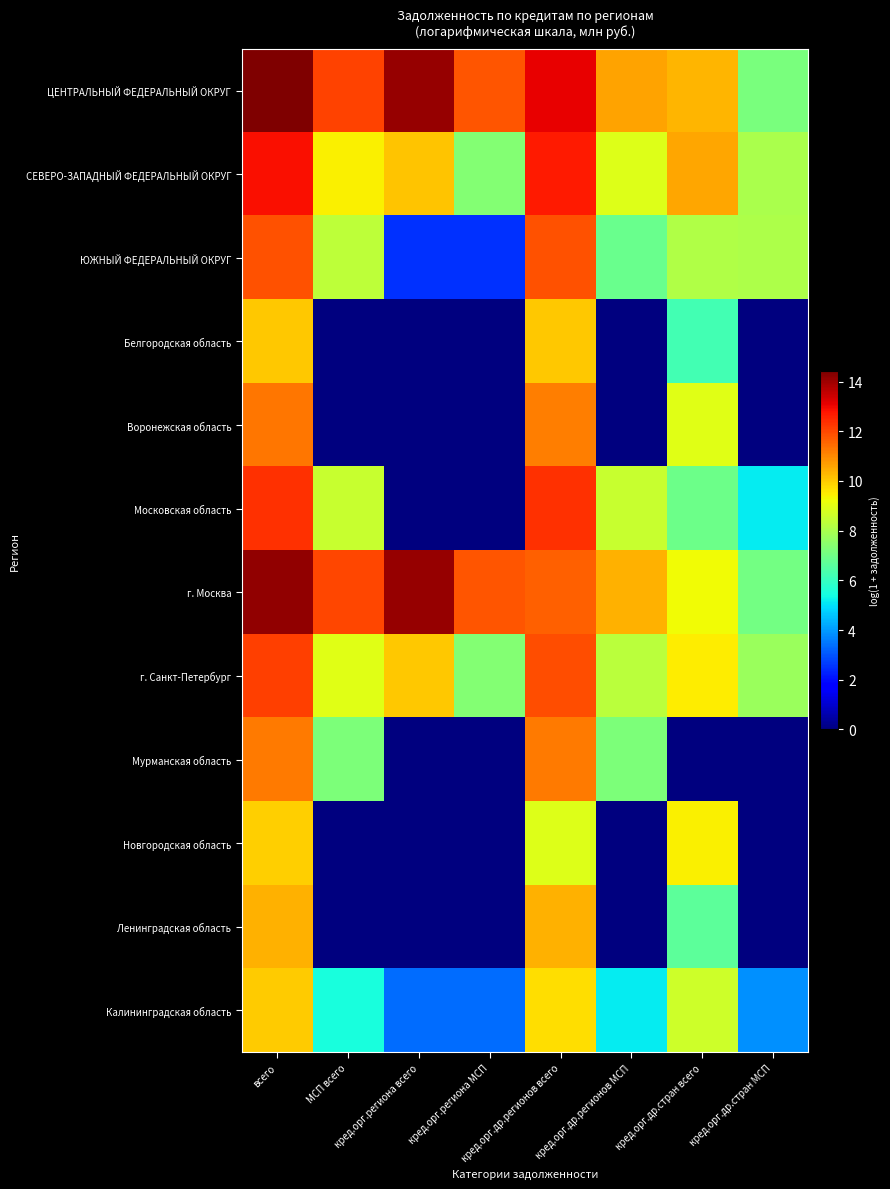

Between всего and кред.орг.региона МСП, which series saw the biggest shift?

Московская область